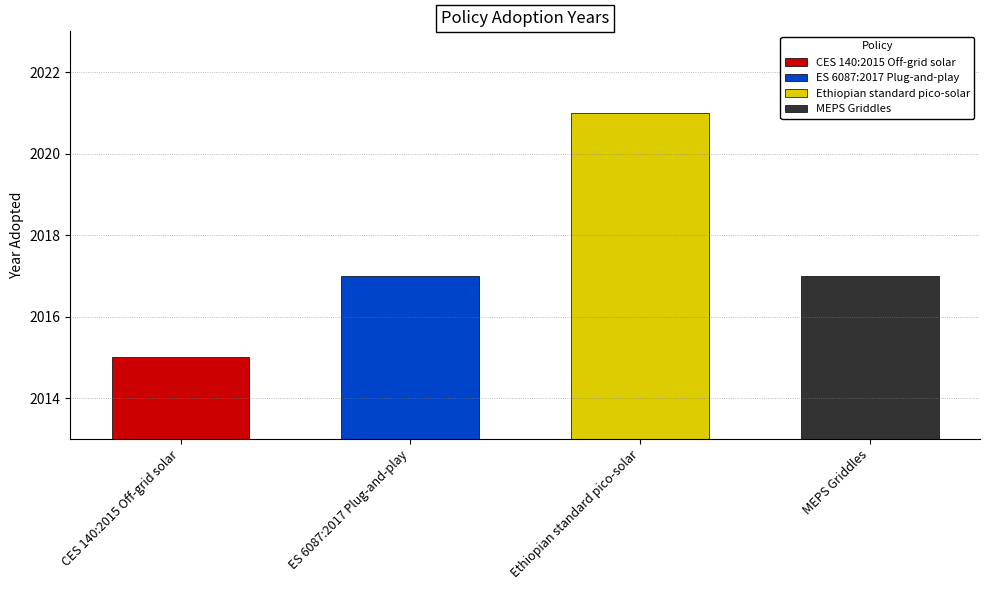

Reading left to right, transcribe all the data shown in this chart.

CES 140:2015 Off-grid solar=2015	ES 6087:2017 Plug-and-play=2017	Ethiopian standard pico-solar=2021	MEPS Griddles=2017